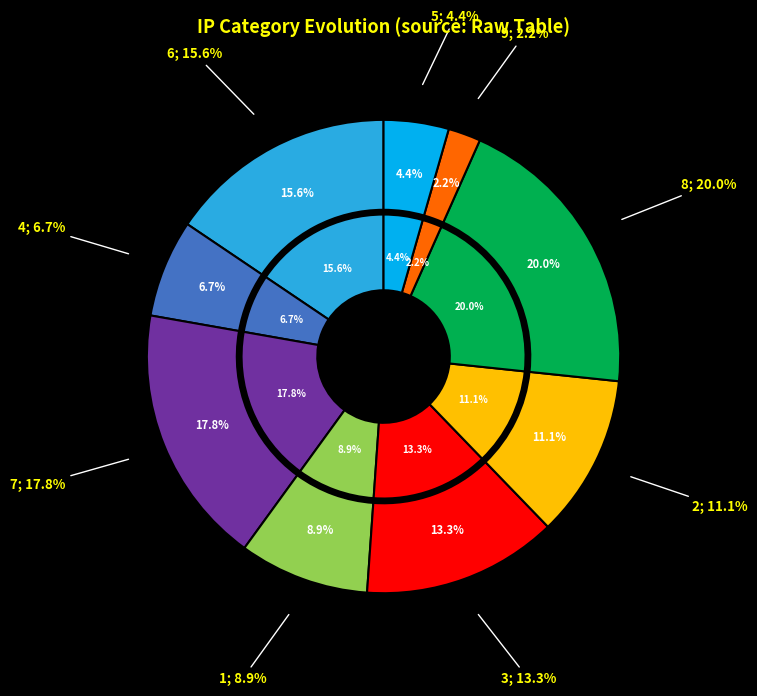

Which slice is the smallest?

9